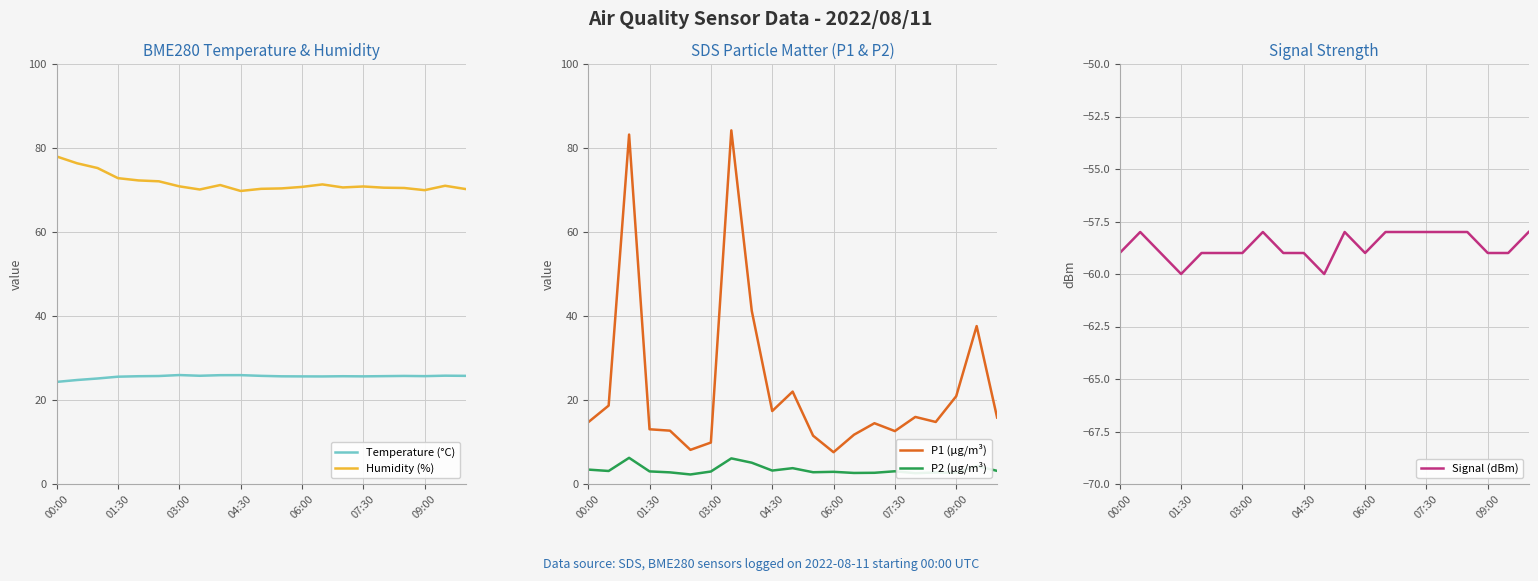

True or false: Temperature (°C) and P2 (µg/m³) intersect in this chart.

False